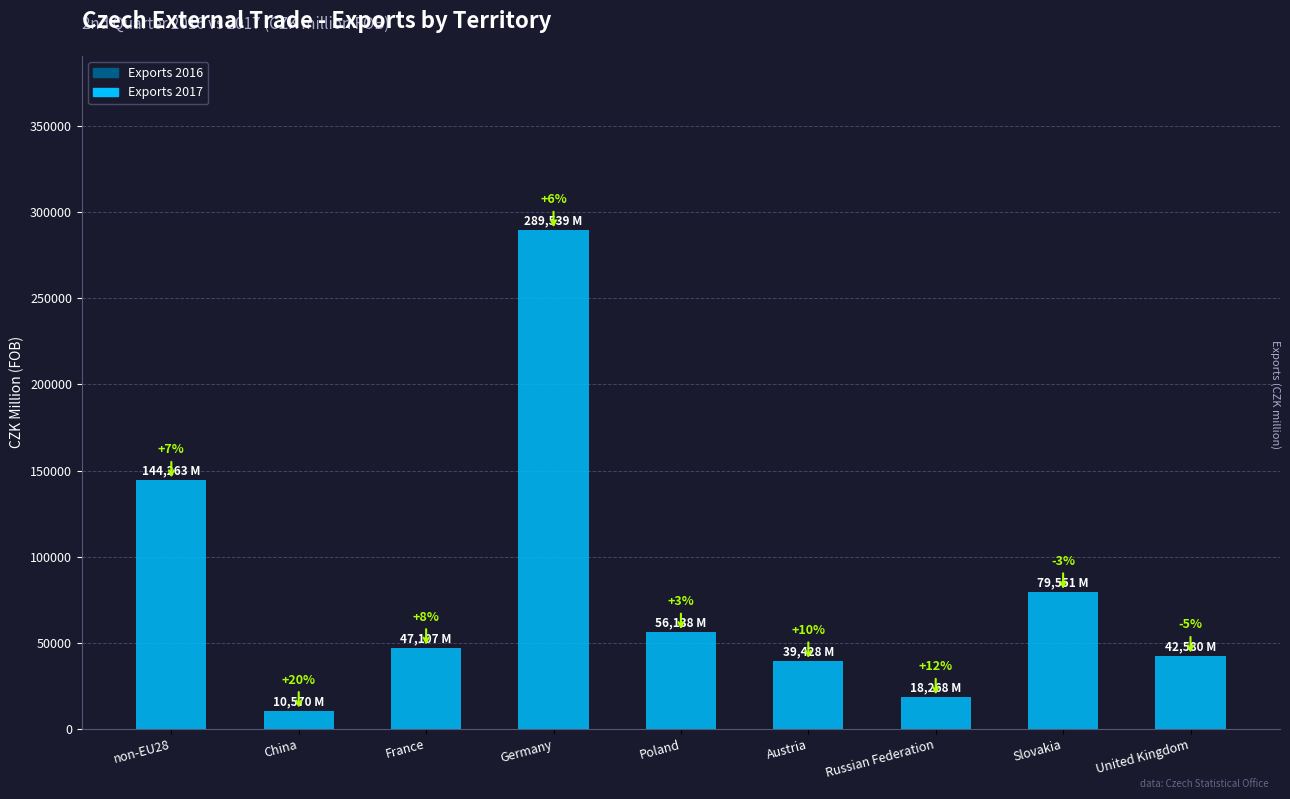

What is the ratio of the value at France to the value at United Kingdom?

1.1